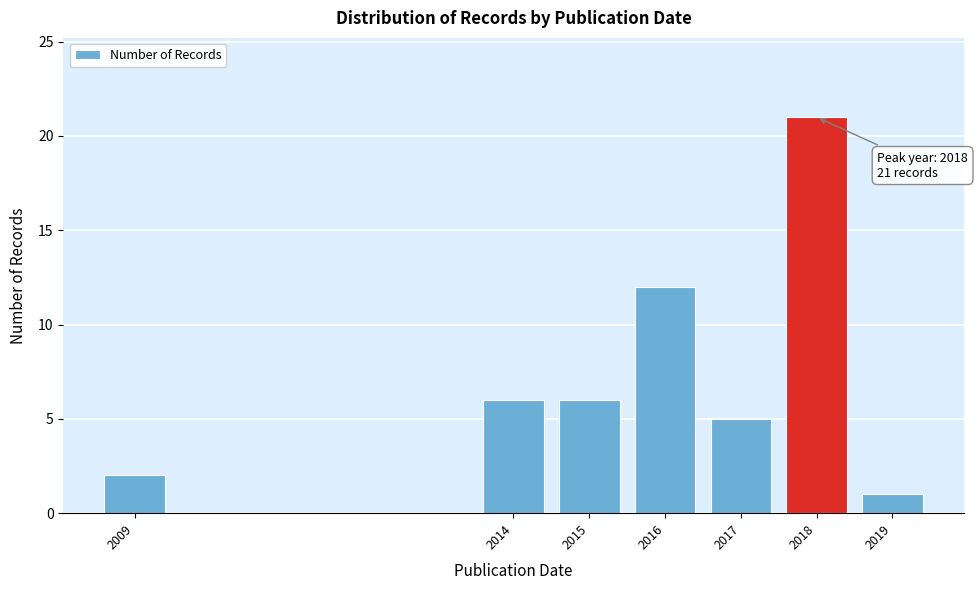

Reading right to left, transcribe all the data shown in this chart.

1	21	5	12	6	6	2